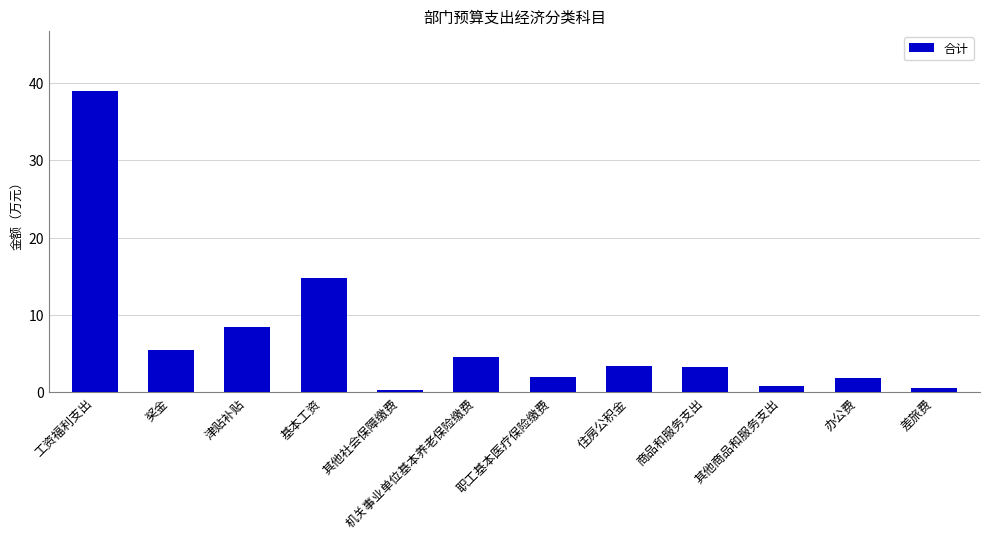

How many categories are shown in the chart?

12